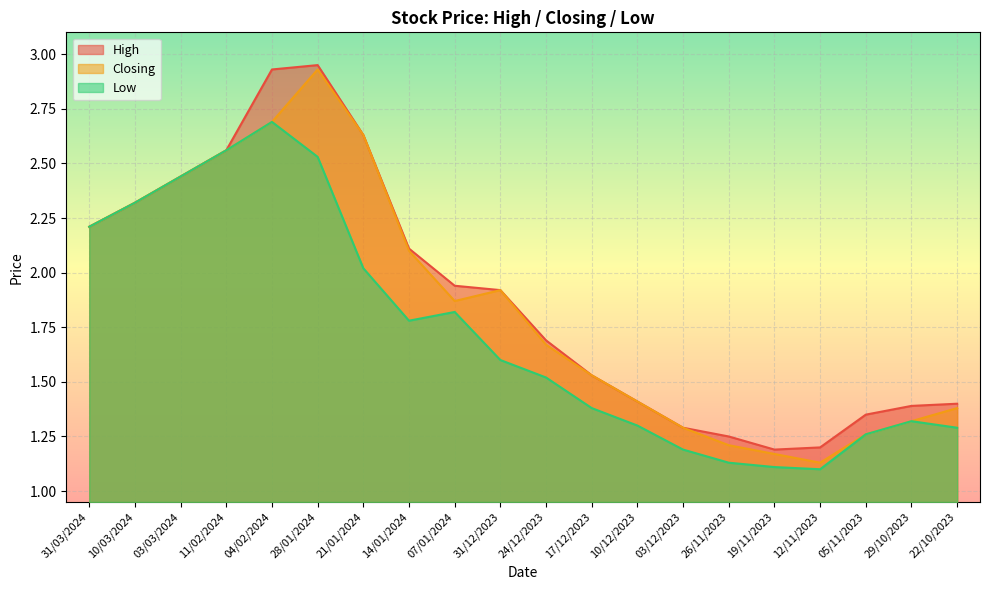

Between 31/12/2023 and 03/12/2023, which series saw the biggest shift?

High